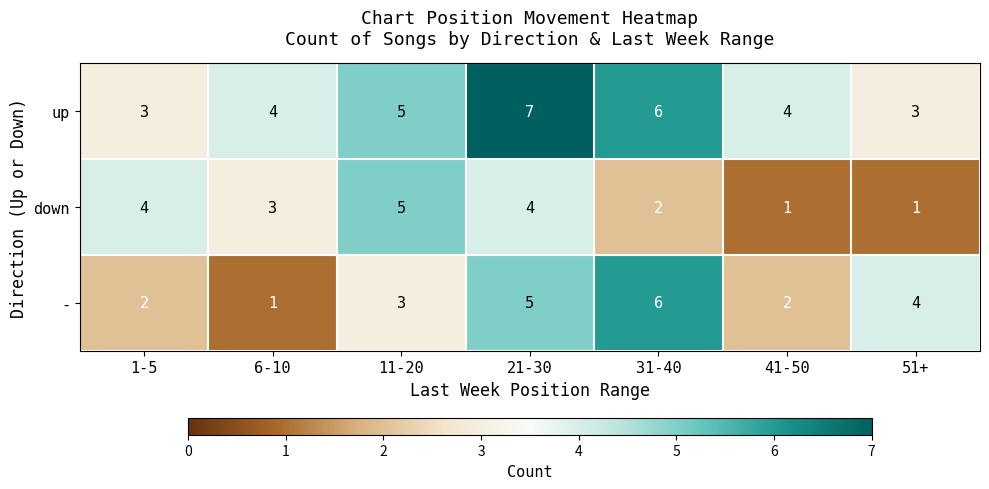

What value does the up series have at 21-30?

7